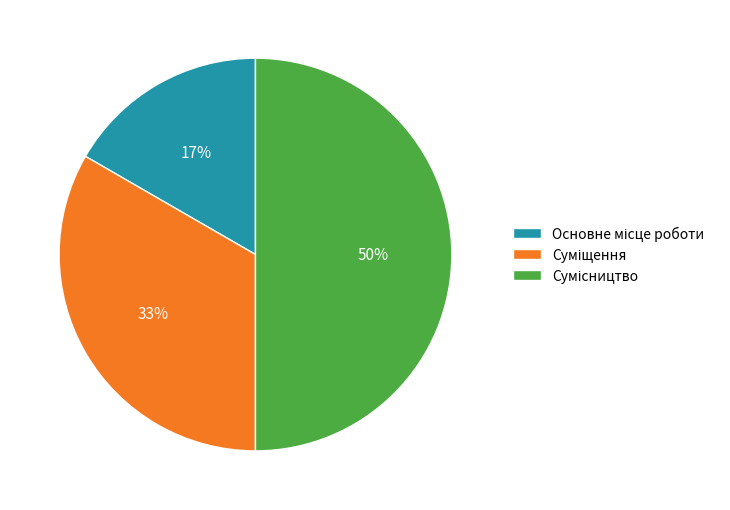

To the nearest percent, what is the average slice percentage?

33%